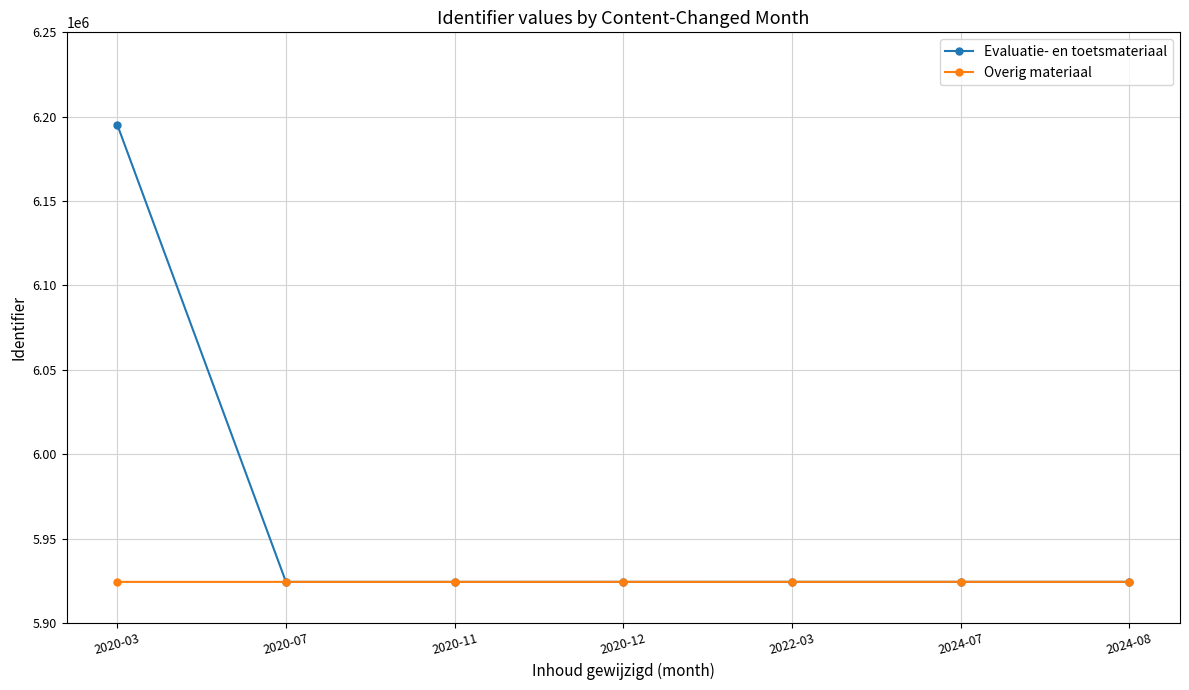

Which series changed the most between 2020-03 and 2022-03?

Evaluatie- en toetsmateriaal